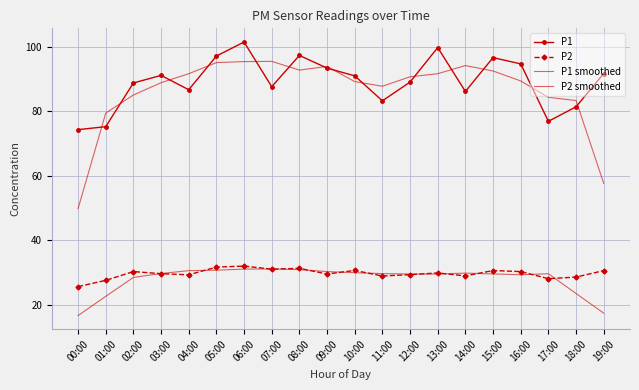

What is the spread (max minus min) of values at 09:00?

64.2